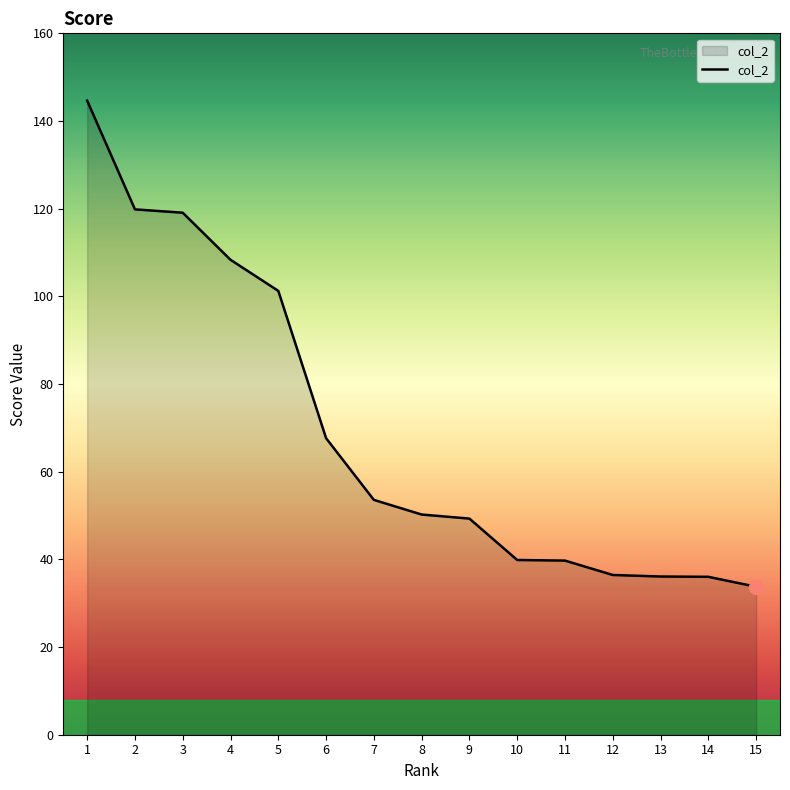

Between 5 and 4, which is larger?

4